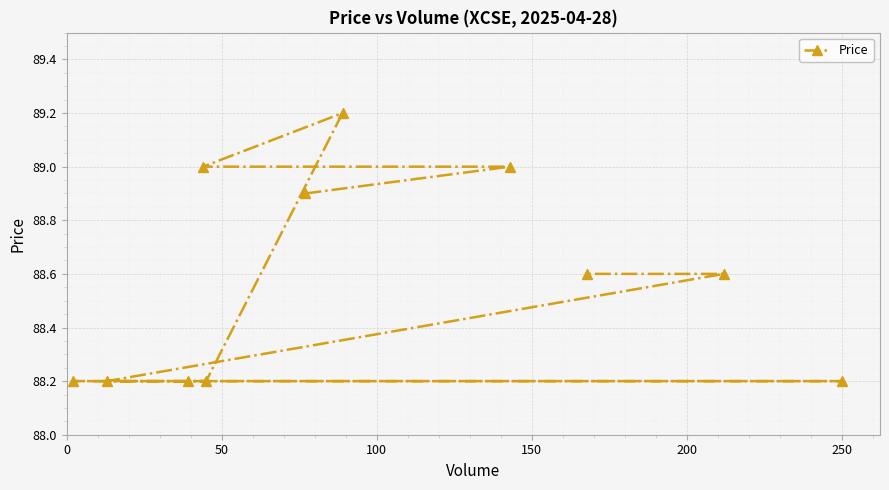

What is the minimum value shown in the chart?

88.2